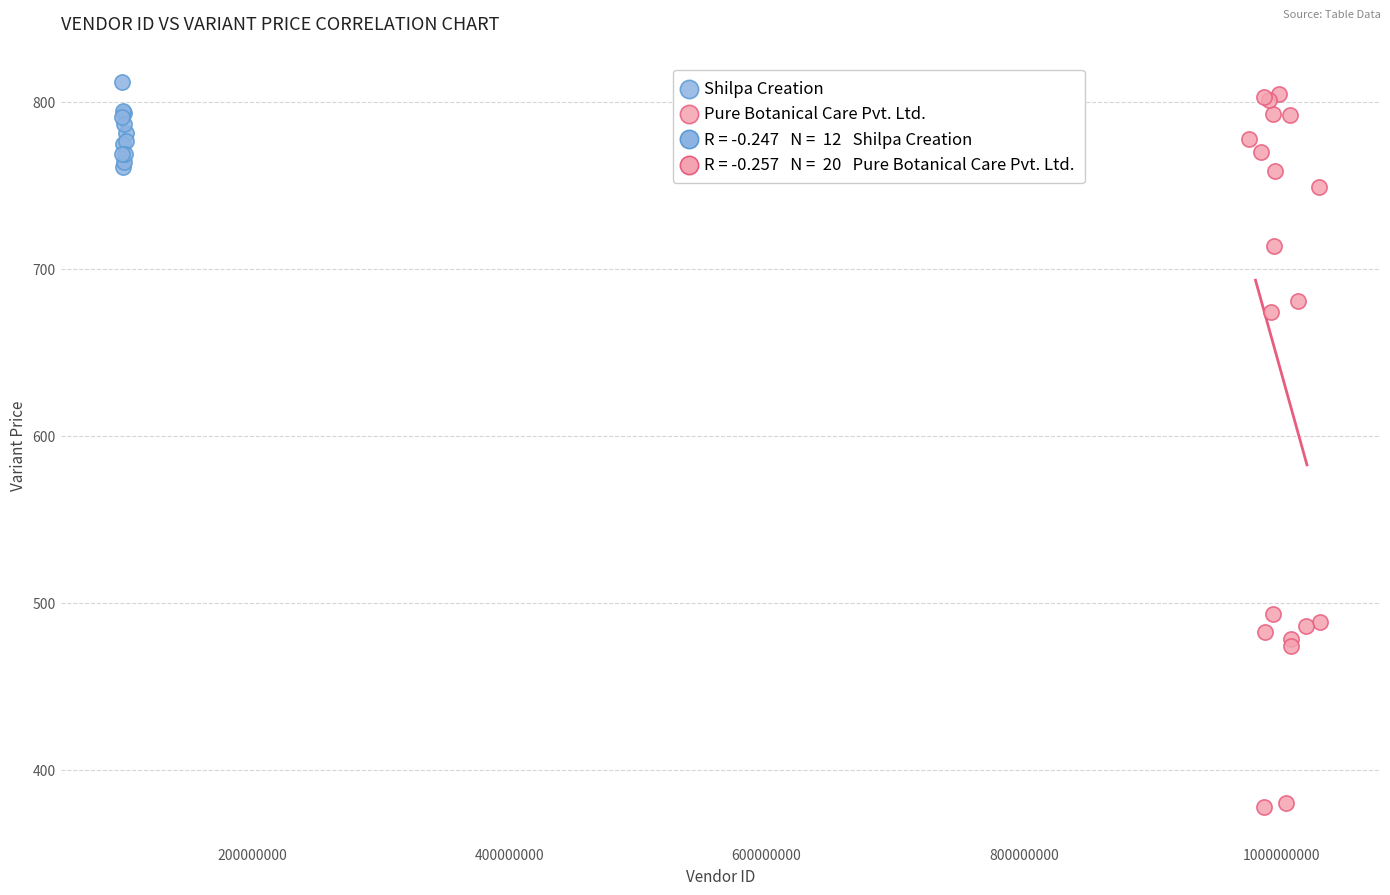

Which series has the widest spread of Y values?

Pure Botanical Care Pvt. Ltd.